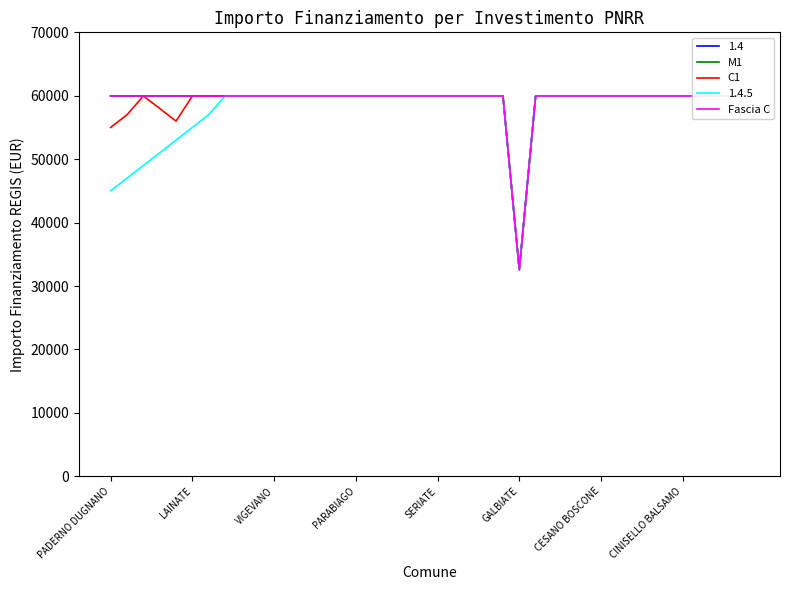

Does the chart have visible grid lines?

No